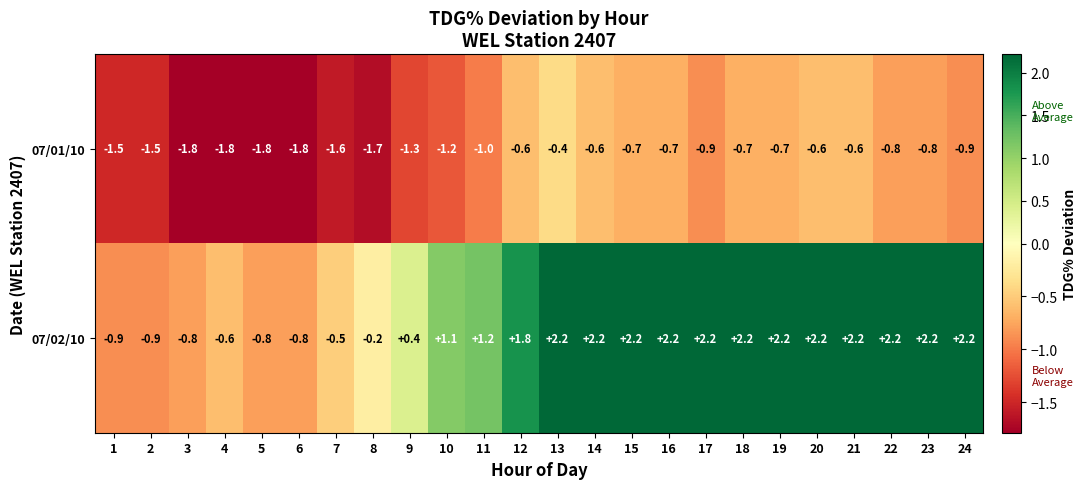

What is the average value of the 07/01/10 series?

-1.1